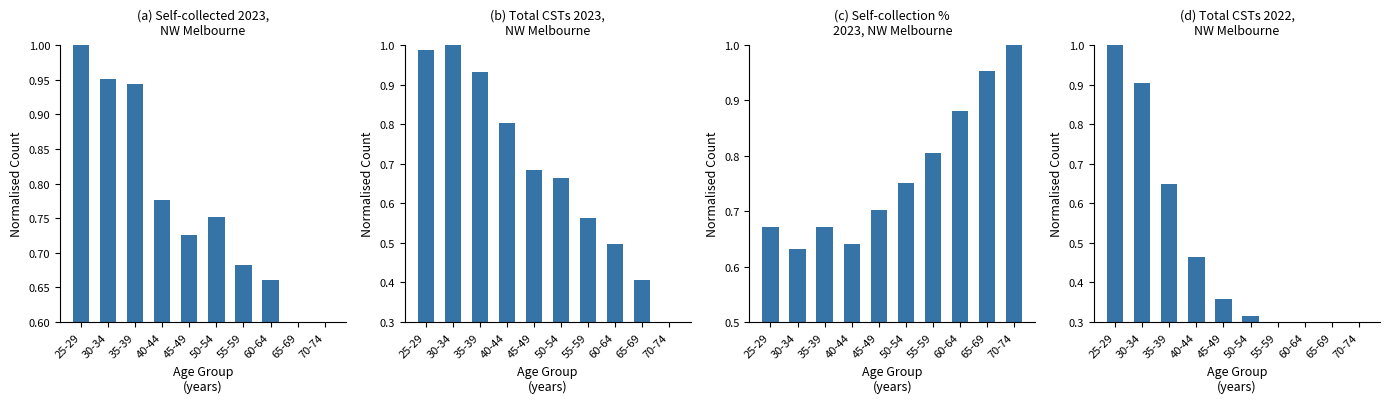

At which category is the sum across all series the highest?

25-29